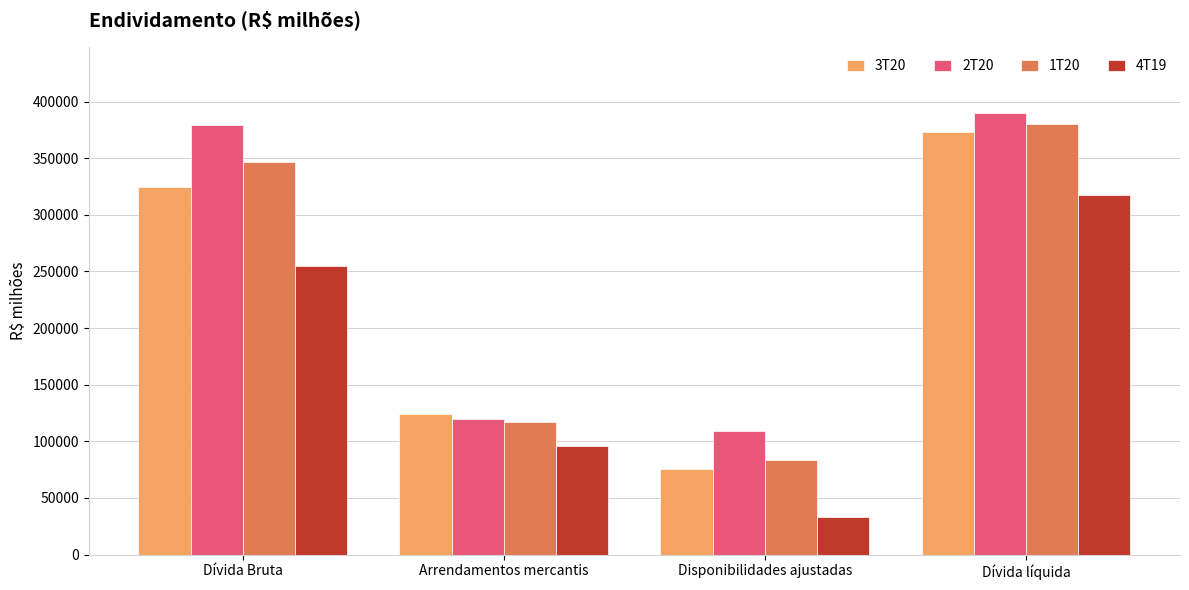

The value of 4T19 at Dívida Bruta is 391548. True or false?

False